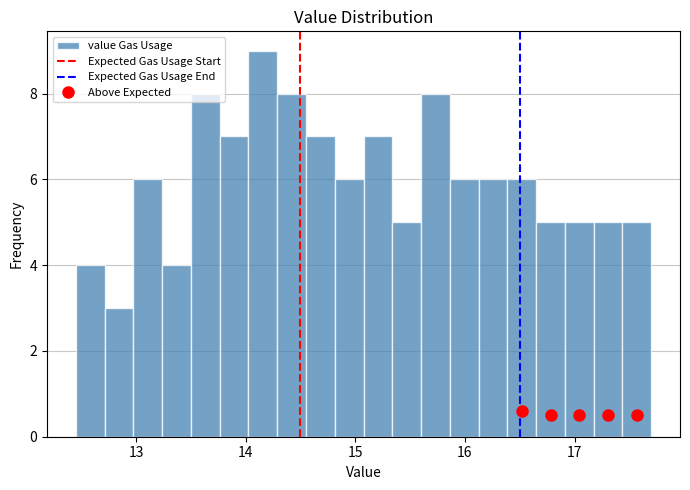

Around what value on the x-axis is the tallest bar? Give the approximate position of its centre, as read against the axis.

14.2